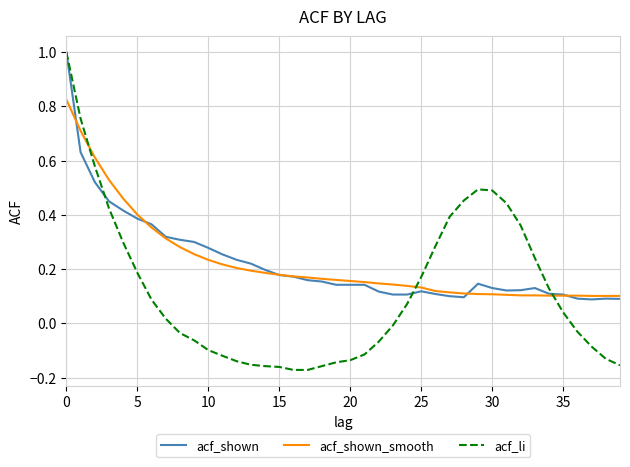

What is the maximum value for acf_li?

1.0